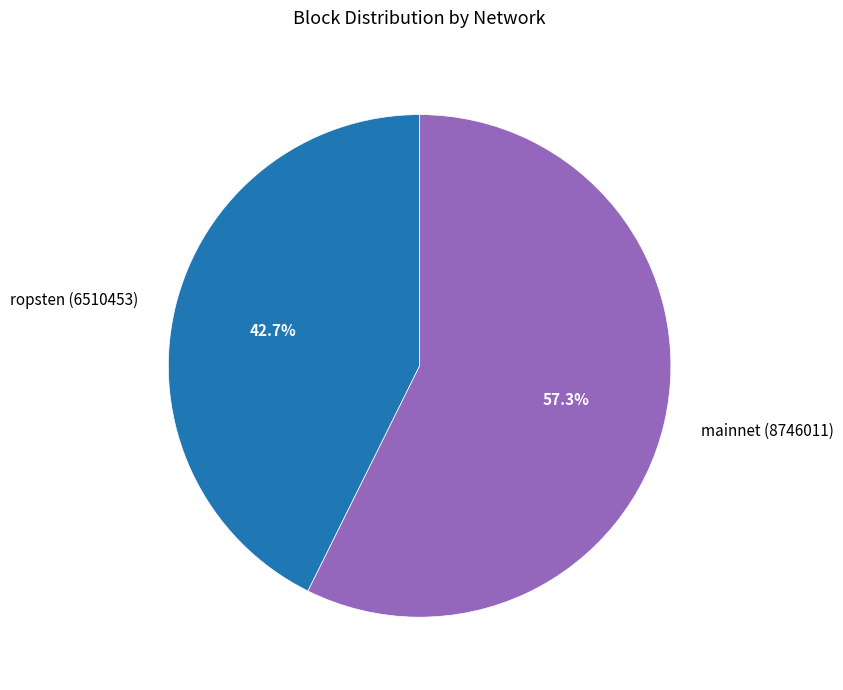

Is mainnet (8746011) the majority of the pie?

Yes